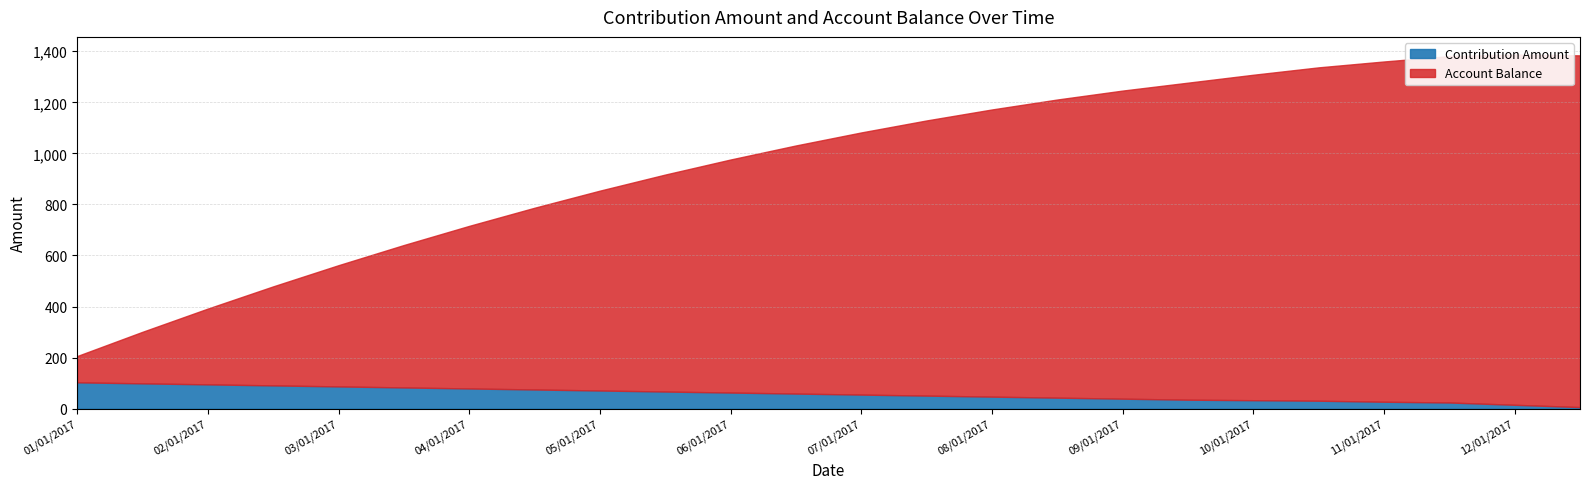

What are all the series names shown in the legend?

Contribution Amount, Account Balance